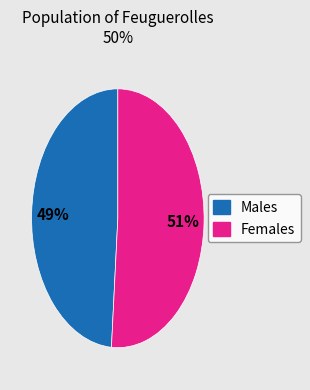

To the nearest percent, what percentage of the pie is Males?

49%